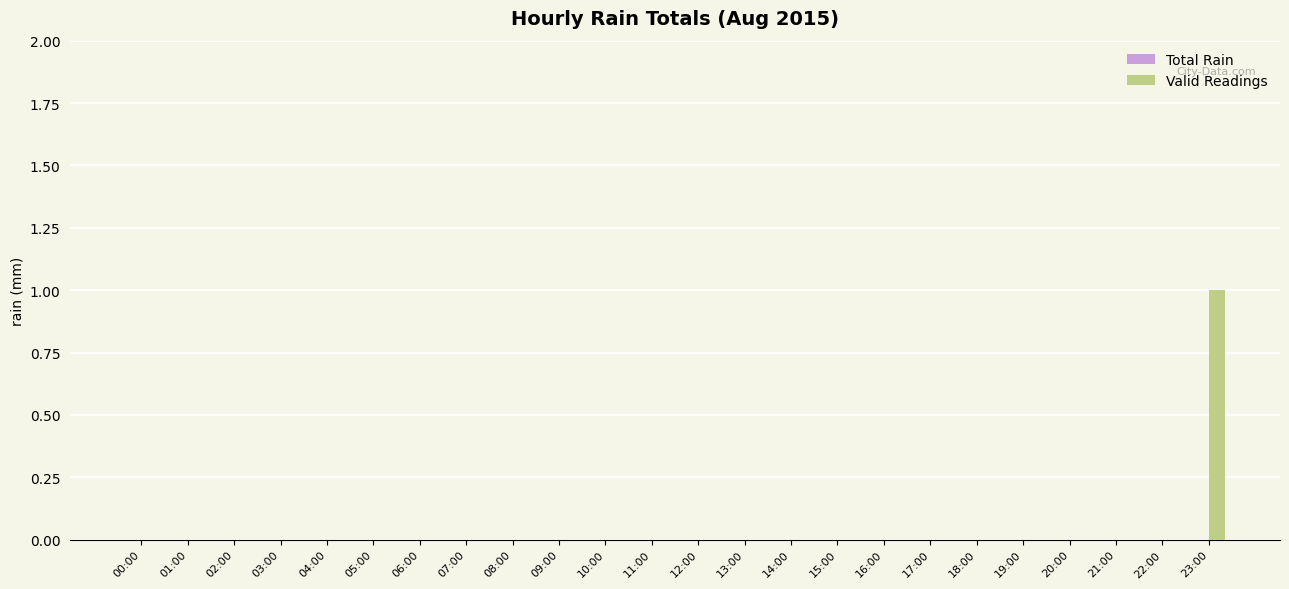

Is it true that the value at 01:00 is 0?

True